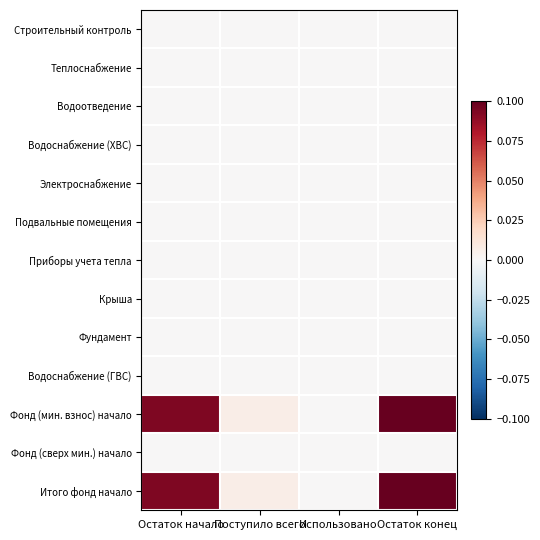

Rank the series by their maximum value, from highest to lowest.

Фонд (мин. взнос) начало, Итого фонд начало, Строительный контроль, Теплоснабжение, Водоотведение, Водоснабжение (ХВС), Электроснабжение, Подвальные помещения, Приборы учета тепла, Крыша, Фундамент, Водоснабжение (ГВС), Фонд (сверх мин.) начало